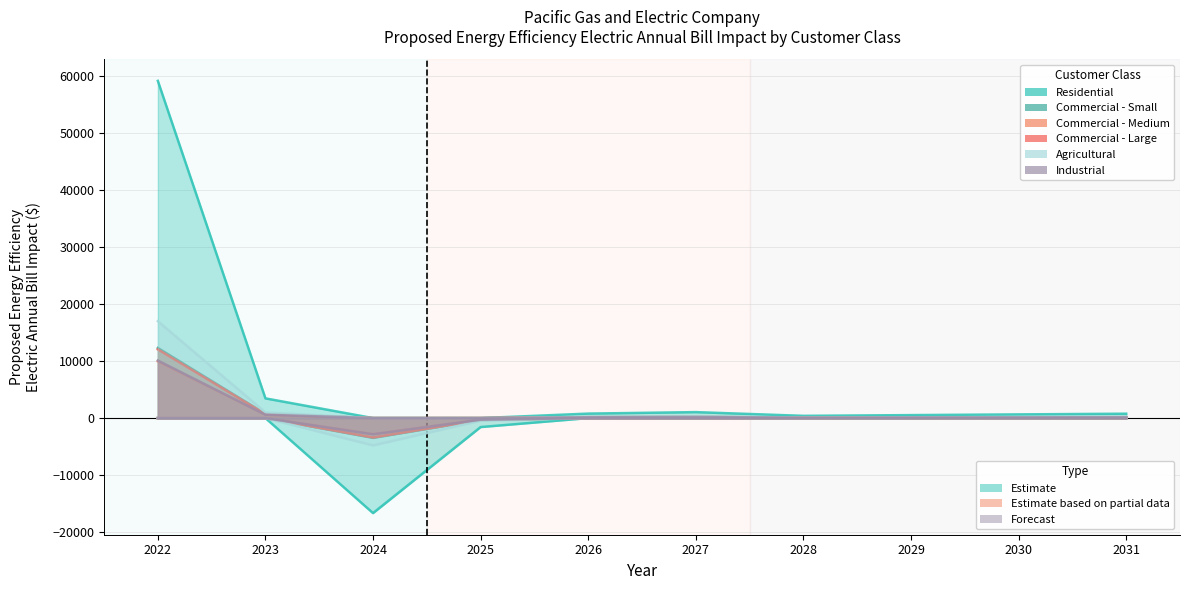

At which label does Commercial - Large reach its minimum?

2024